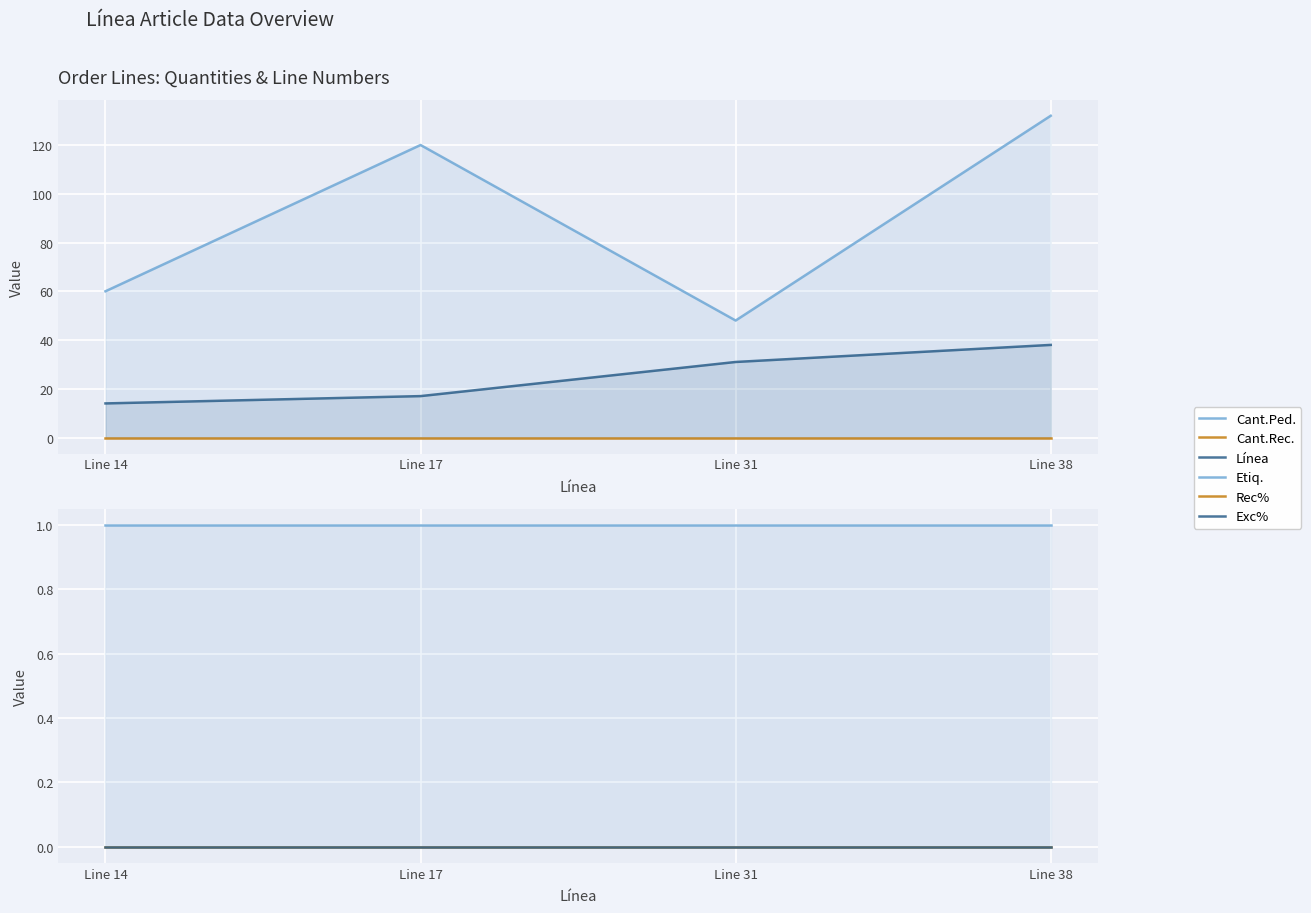

Between Line 31 and Line 38, which series saw the biggest shift?

Cant.Ped.